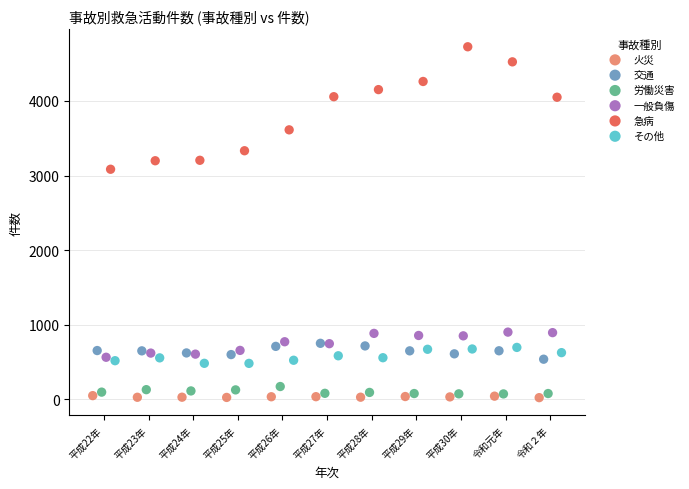

Which series contains the lowest Y value?

火災